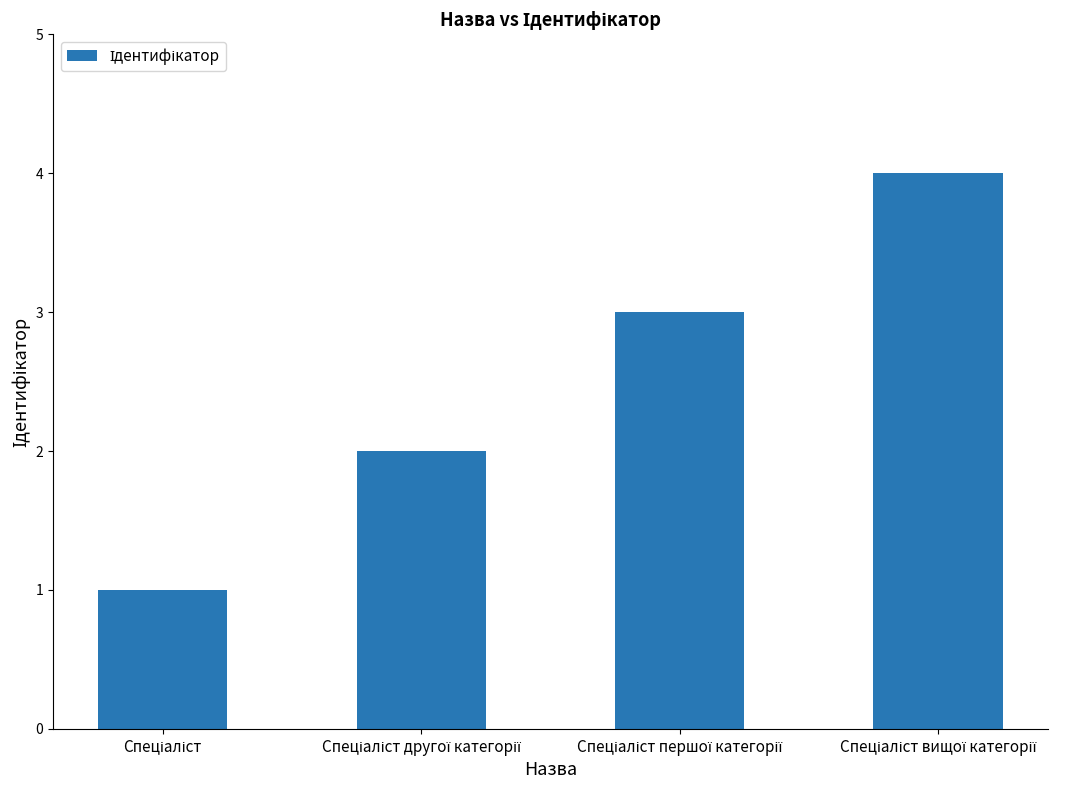

What is the difference between the maximum and minimum values?

3